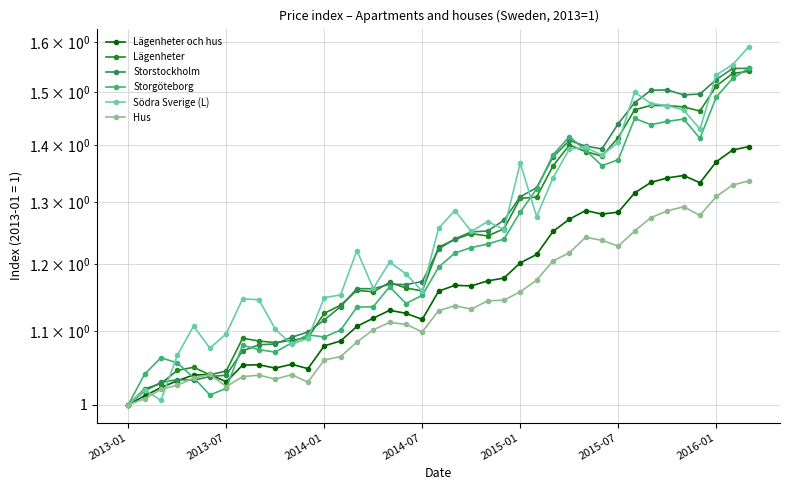

Which series has the largest total across all categories?

Södra Sverige (L)